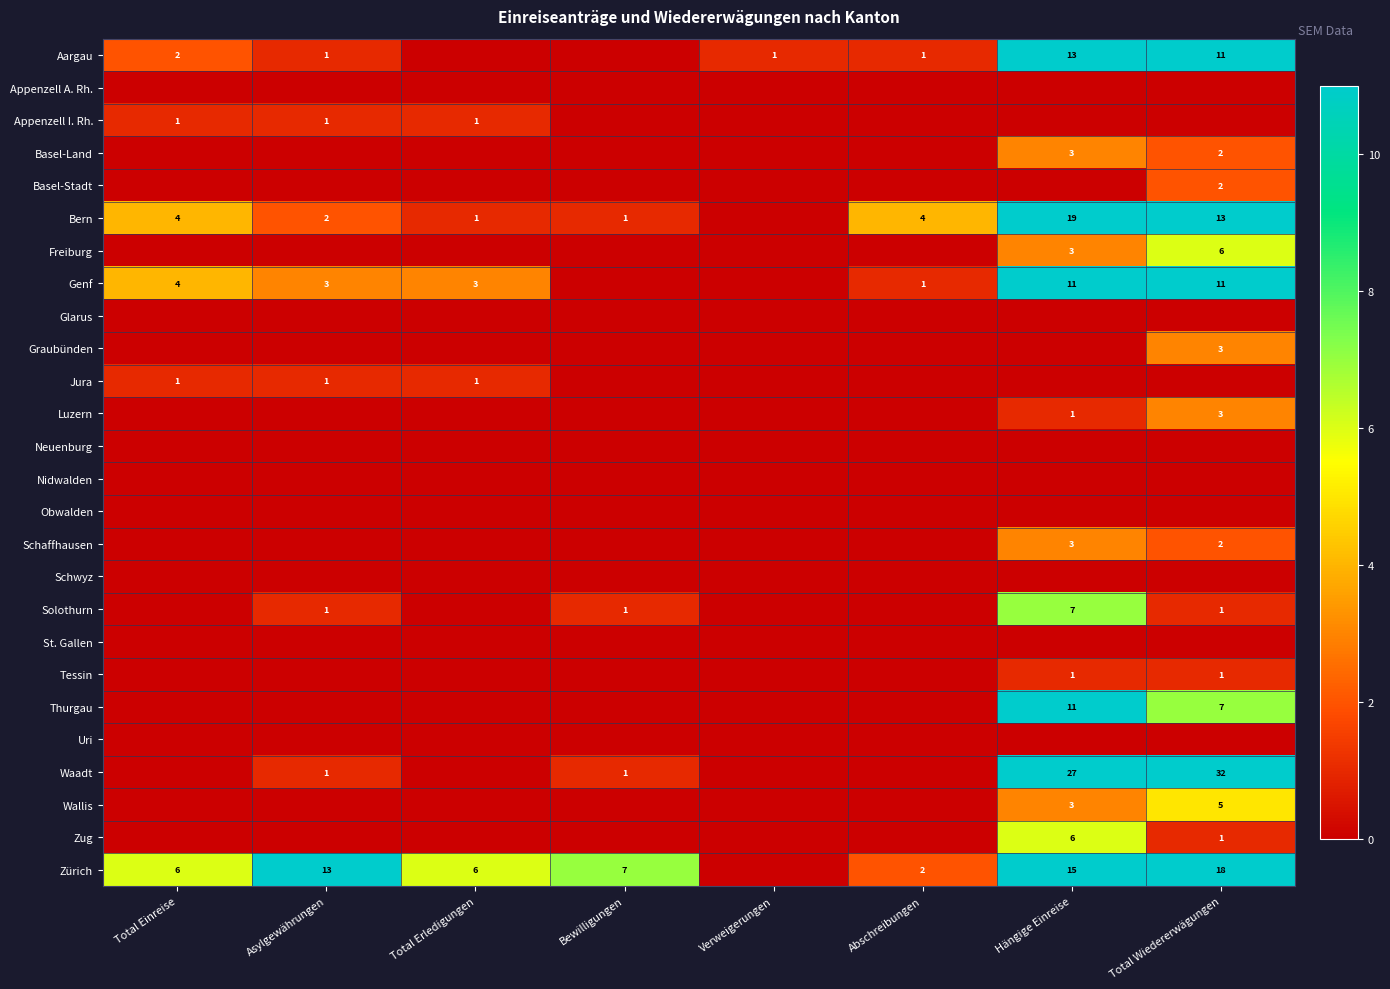

The Jura series shows 0 at Total Wiedererwägungen. True or false?

True